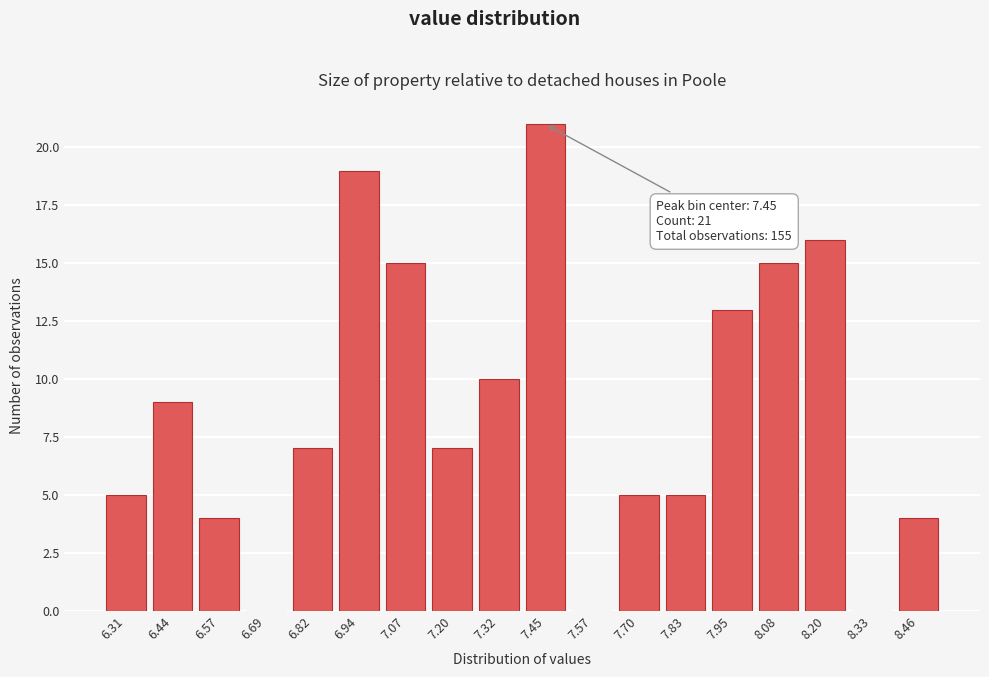

Which range on the x-axis has the tallest bar?

7.38 to 7.52